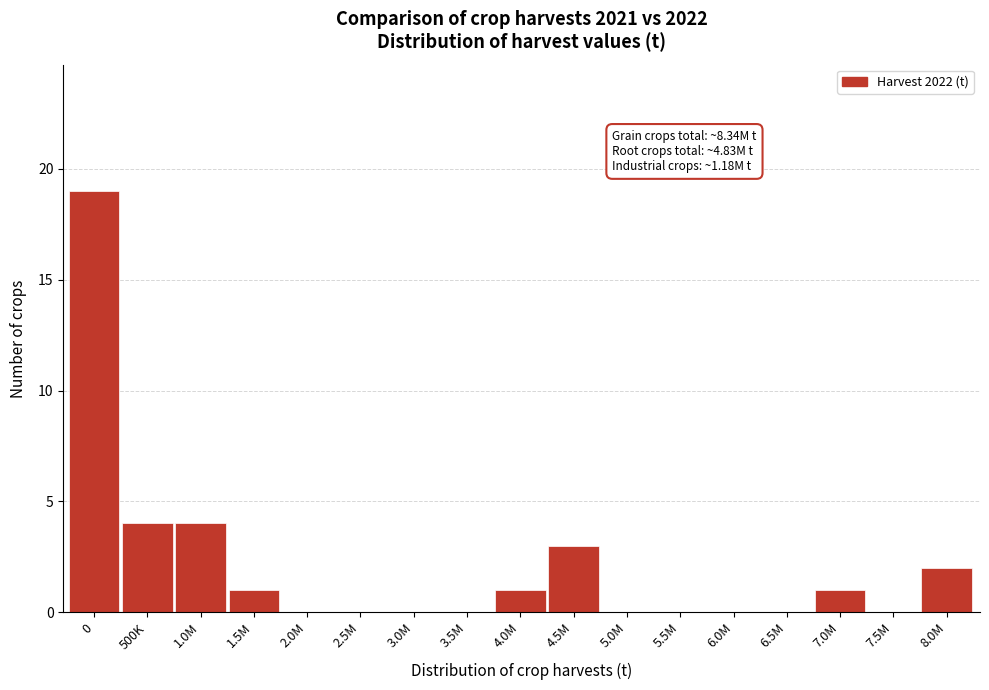

Reading left to right, list all the values displayed in this chart.

0=19	500K=4	1.0M=4	1.5M=1	2.0M=0	2.5M=0	3.0M=0	3.5M=0	4.0M=1	4.5M=3	5.0M=0	5.5M=0	6.0M=0	6.5M=0	7.0M=1	7.5M=0	8.0M=2